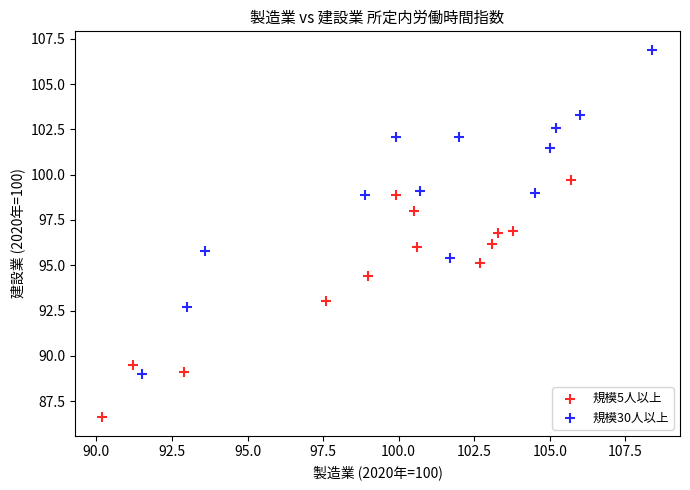

Which series has the largest Y range (max minus min)?

規模30人以上